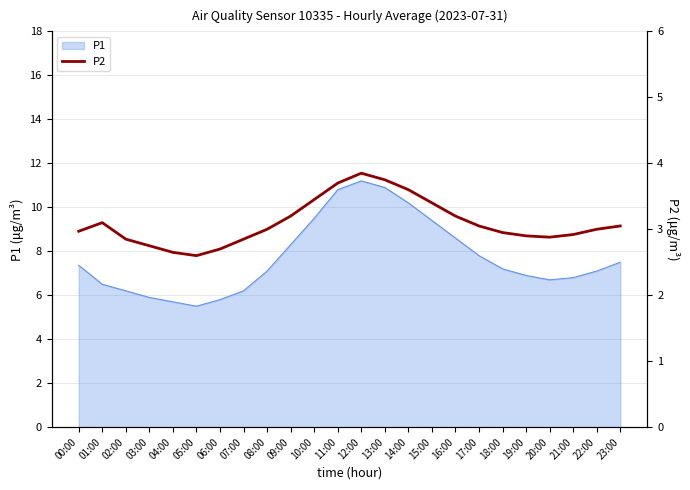

Is it true that P1 equals 10.6 at 21:00?

False